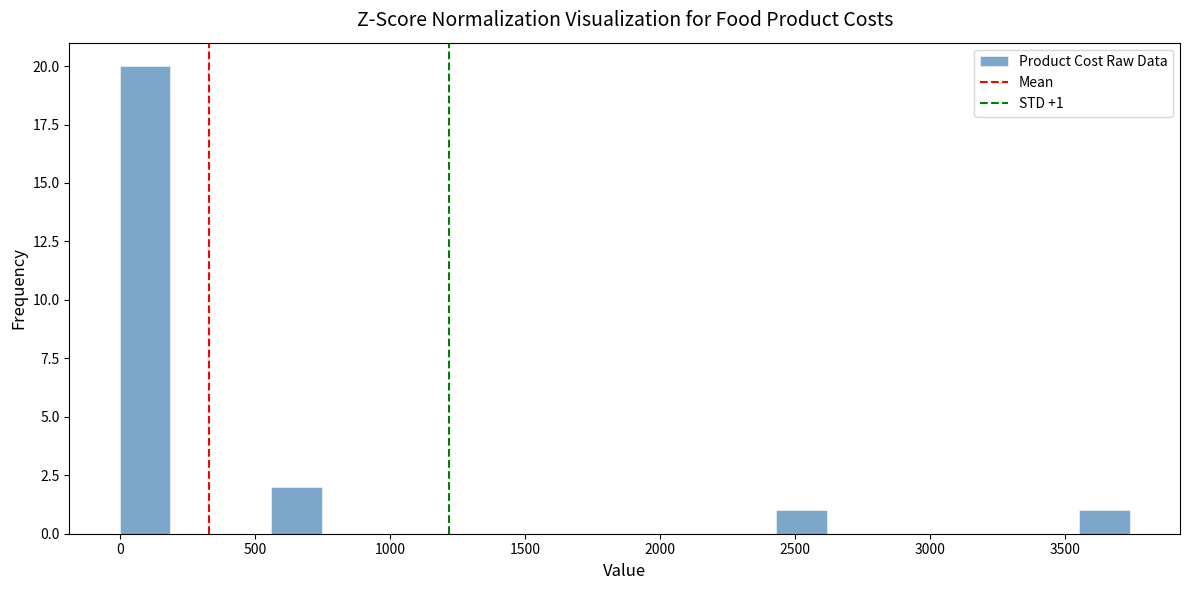

Read against the x-axis, roughly where is the centre of the tallest bar?

100